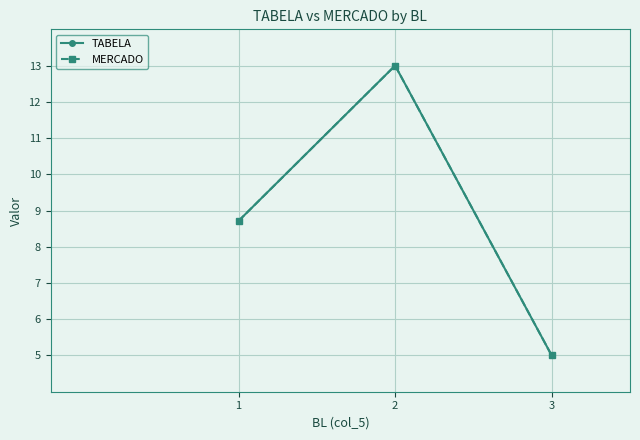

Is it true that MERCADO equals 1.1 at 3?

False